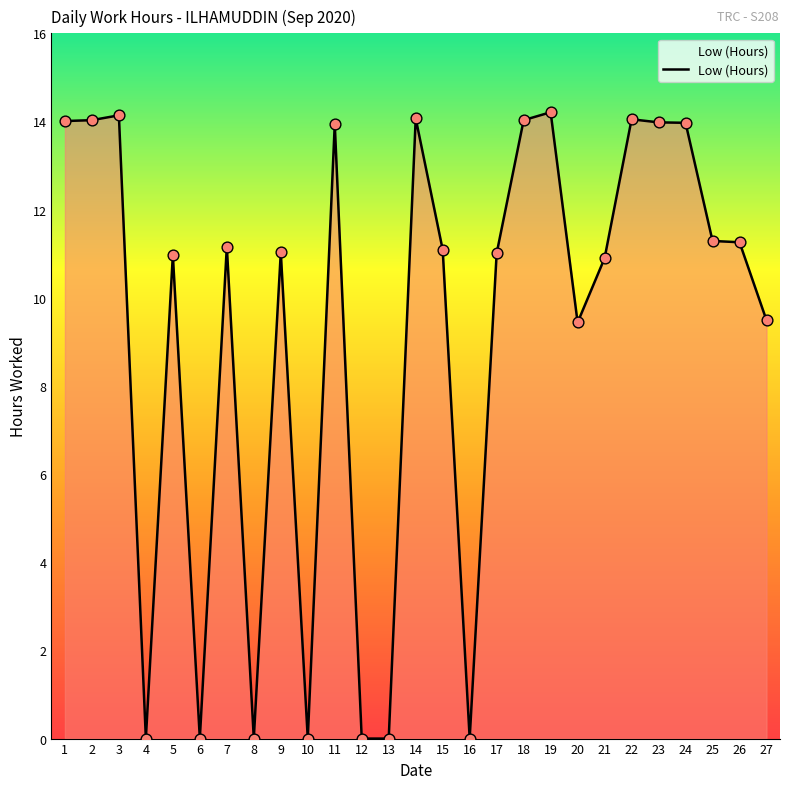

Approximately how many times larger is the value at 11 compared to 25?

1.2